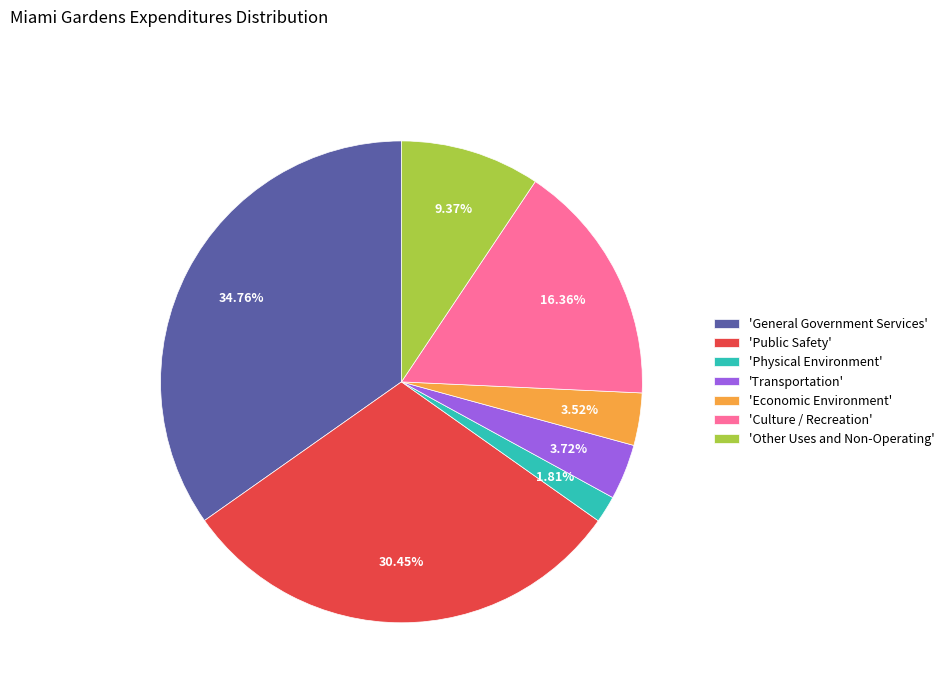

Approximately how many times larger is the value at 'General Government Services' compared to 'Other Uses and Non-Operating'?

3.7